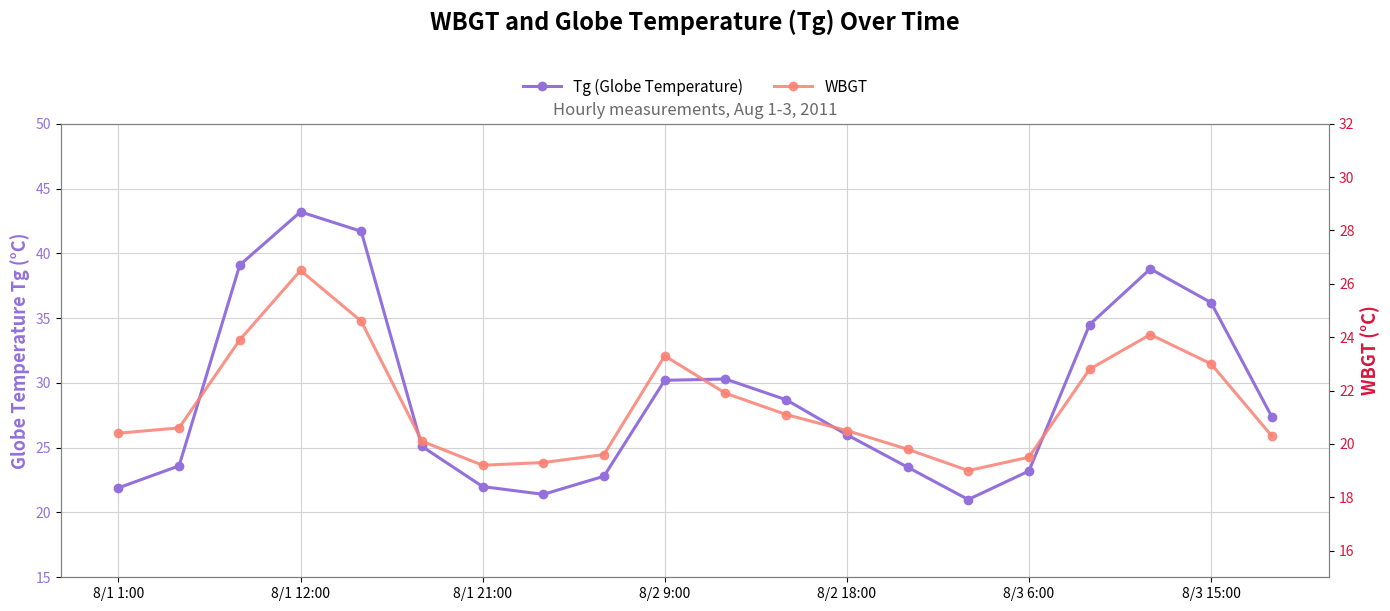

What is the value of the Tg (Globe Temperature) point at the 3rd from the left?

39.1